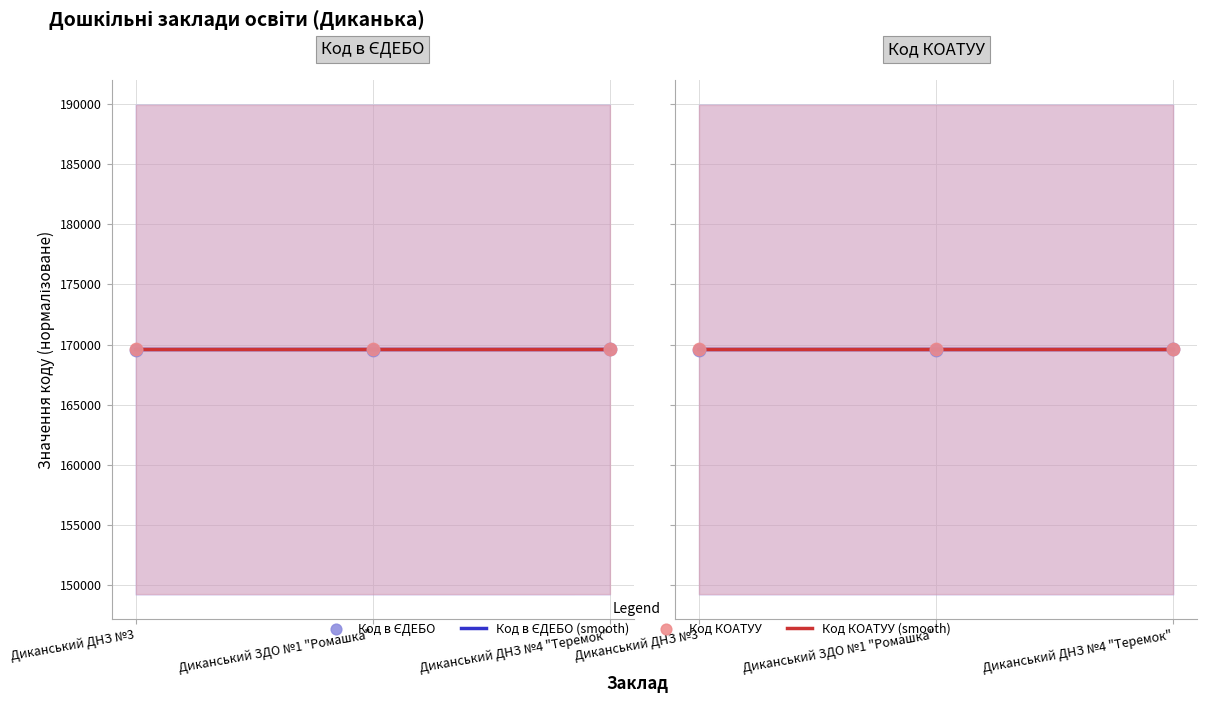

Between Диканський ДНЗ №3 and Диканський ЗДО №1 "Ромашка", which is larger?

Диканський ДНЗ №3